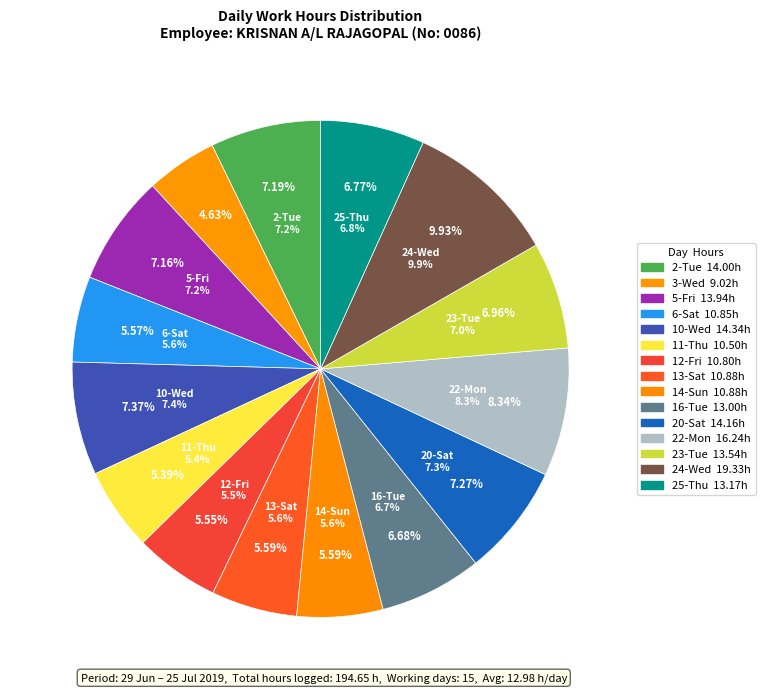

Which has a higher value, 25-Thu or 16-Tue?

25-Thu